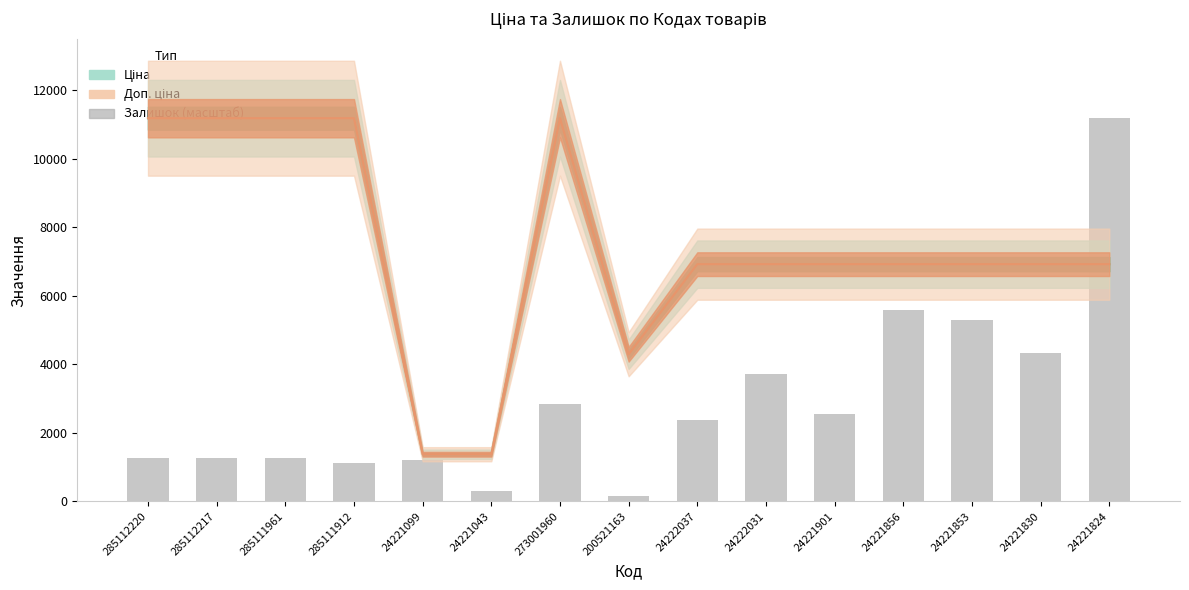

What is the sum of all Залишок (масштаб) values?

44454.3